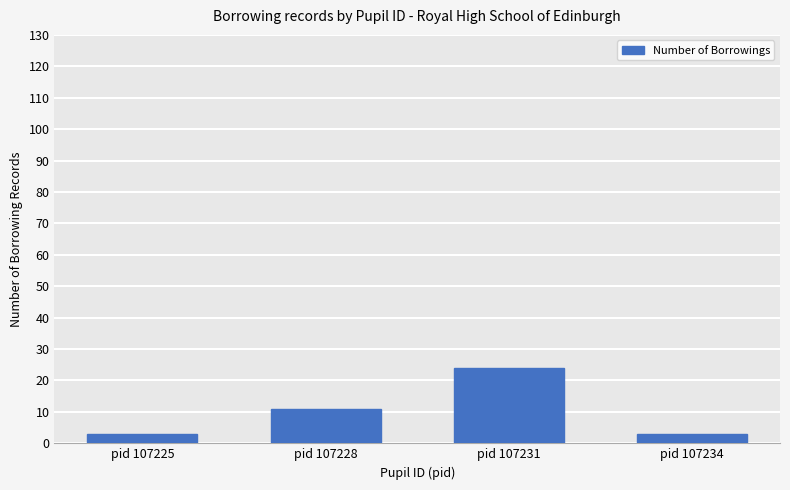

Reading left to right, extract all data points from this chart.

pid 107225=3	pid 107228=11	pid 107231=24	pid 107234=3